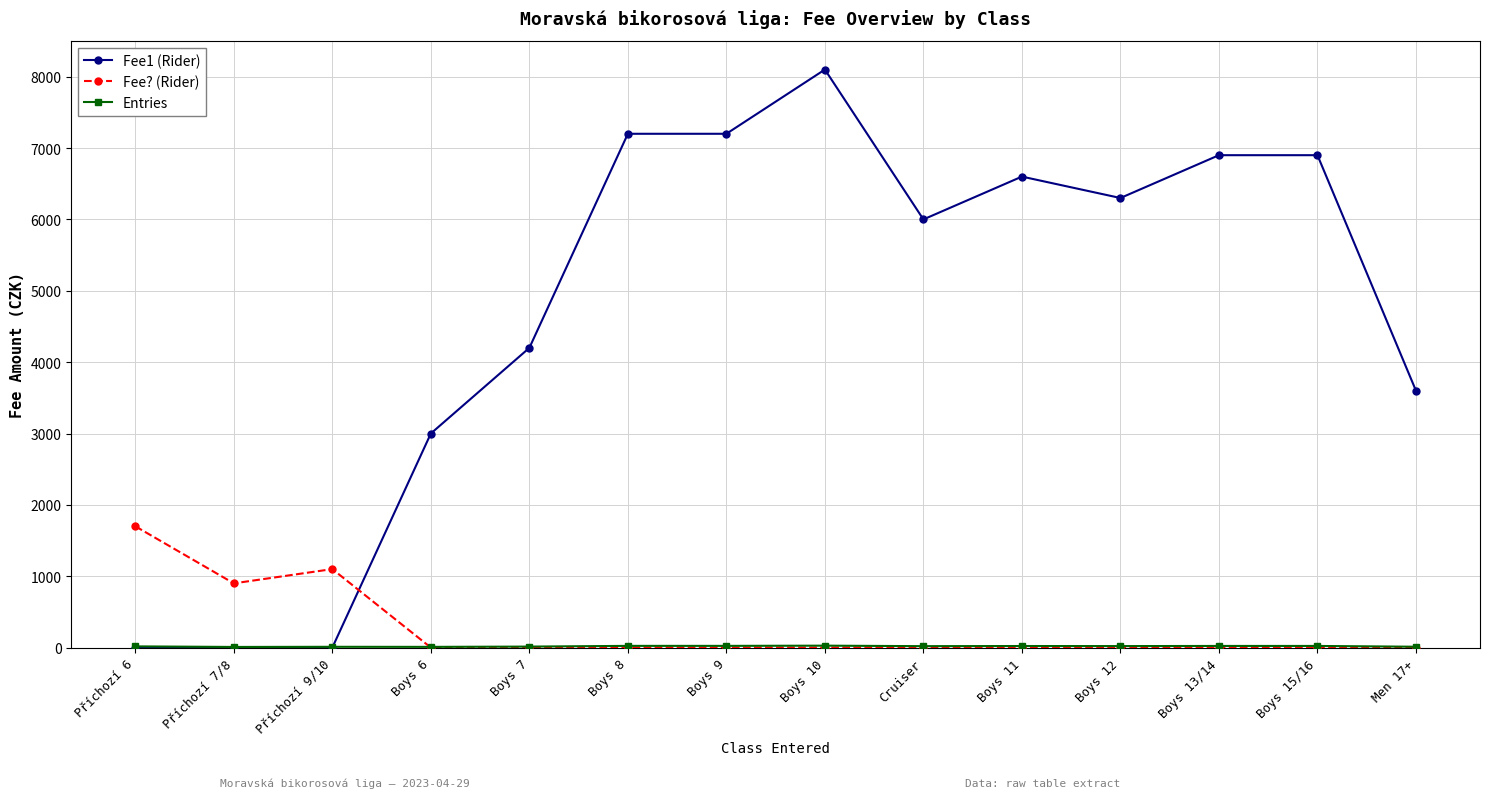

How many lines are shown in the chart?

3